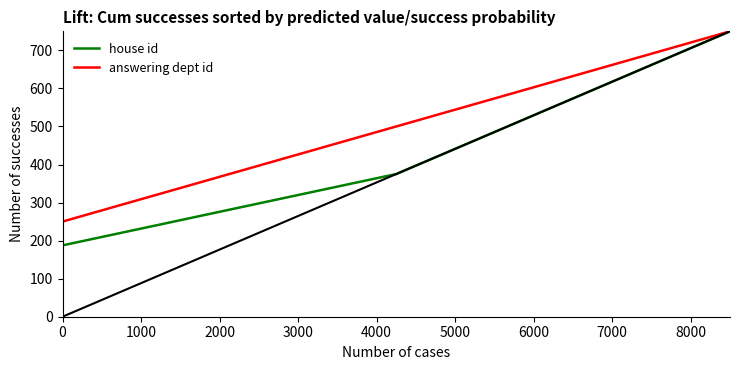

Which series has the widest spread of values?

house id